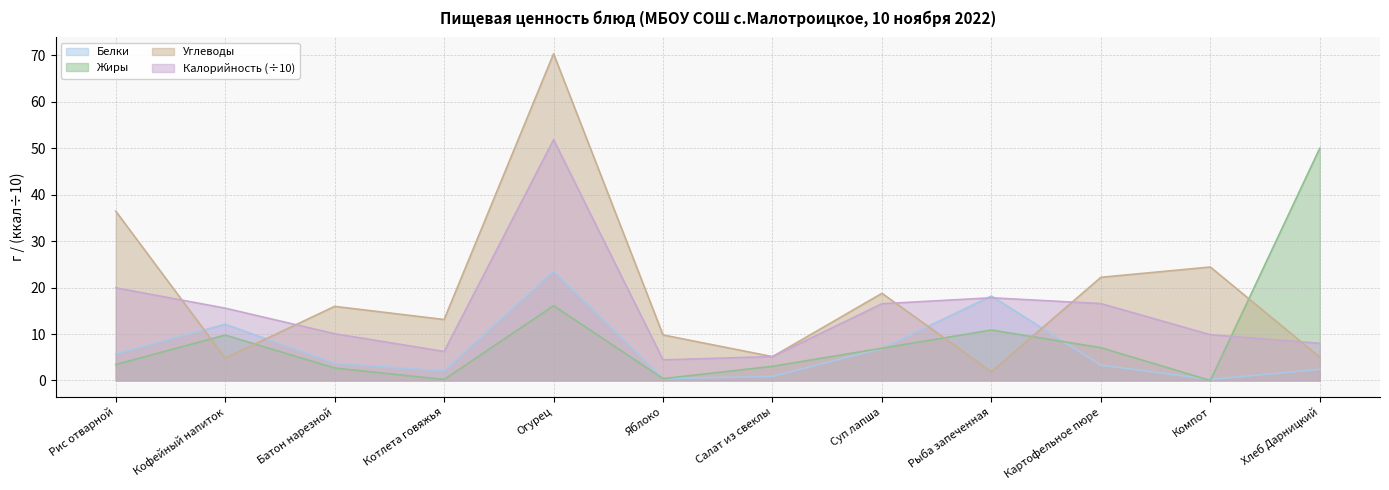

What is the sum of the Калорийность values at Огурец and Батон нарезной?

61.9